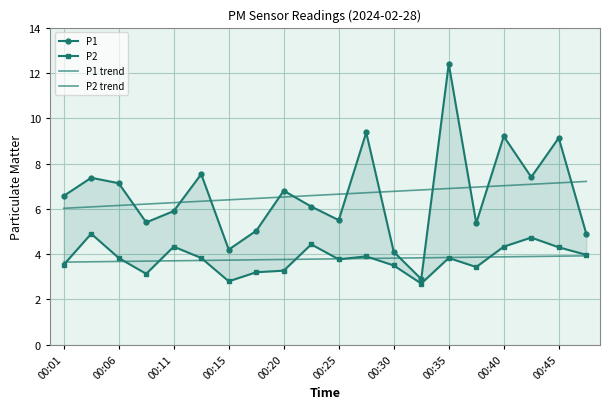

Which category has the lowest value in the P1 trend series?

00:01